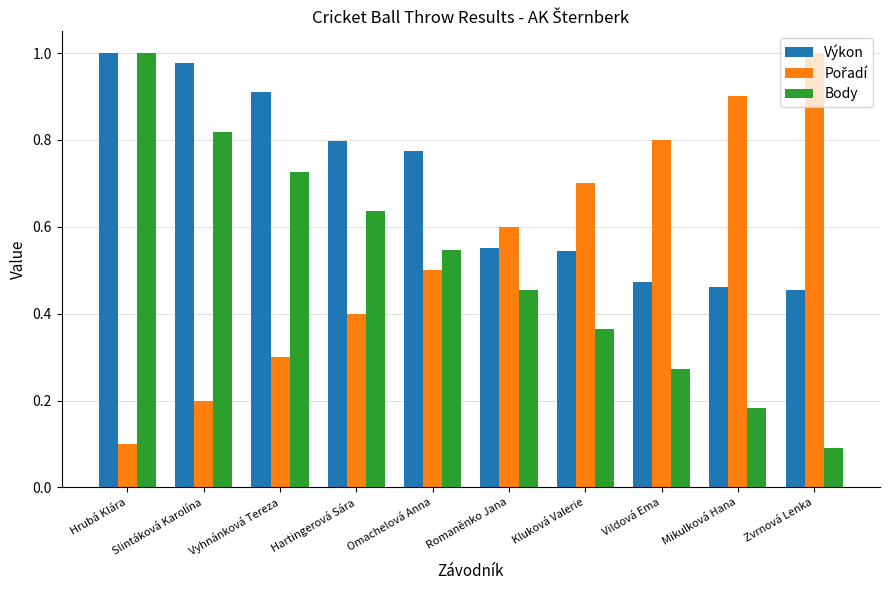

What is the sum of the Výkon values at Slintáková Karolína and Hartingerová Sára?

1.8